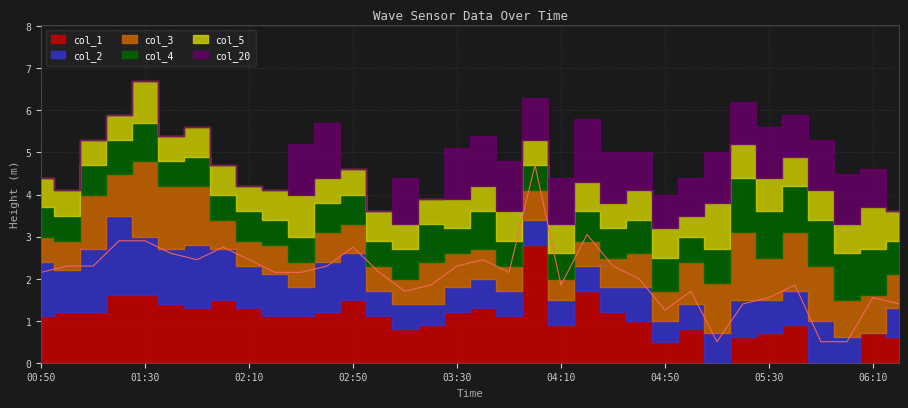

Reading left to right, transcribe all the data shown in this chart.

col_1: 1.1	1.2	1.2	1.6	1.6	1.4	1.3	1.5	1.3	1.1	1.1	1.2	1.5	1.1	0.8	0.9	1.2	1.3	1.1	2.8	0.9	1.7	1.2	1.0	0.5	0.8	0.0	0.6	0.7	0.9	0.0	0.0	0.7	0.6
col_2: 1.3	1.0	1.5	1.9	1.4	1.3	1.5	1.2	1.0	1.0	0.7	1.2	1.1	0.6	0.6	0.5	0.6	0.7	0.6	0.6	0.6	0.6	0.6	0.8	0.5	0.6	0.7	0.9	0.8	0.8	1.0	0.6	0.0	0.7
col_3: 0.6	0.7	1.3	1.0	1.8	1.5	1.4	0.7	0.6	0.7	0.6	0.7	0.7	0.6	0.6	1.0	0.8	0.7	0.6	0.7	0.5	0.6	0.7	0.8	0.7	1.0	1.2	1.6	1.0	1.4	1.3	0.9	0.9	0.8
col_4: 0.7	0.6	0.7	0.8	0.9	0.6	0.7	0.6	0.7	0.6	0.6	0.7	0.7	0.6	0.7	0.9	0.6	0.9	0.6	0.6	0.6	0.7	0.7	0.8	0.8	0.6	0.8	1.3	1.1	1.1	1.1	1.1	1.1	0.8
col_5: 0.7	0.6	0.6	0.6	1.0	0.6	0.7	0.7	0.6	0.7	1.0	0.6	0.6	0.7	0.6	0.6	0.7	0.6	0.7	0.6	0.7	0.7	0.6	0.7	0.7	0.5	1.1	0.8	0.8	0.7	0.7	0.7	1.0	0.7
col_20: 0.0	0.0	0.0	0.0	0.0	0.0	0.0	0.0	0.0	0.0	1.2	1.3	0.0	0.0	1.1	0.0	1.2	1.2	1.2	1.0	1.1	1.5	1.2	0.9	0.8	0.9	1.2	1.0	1.2	1.0	1.2	1.2	0.9	0.0